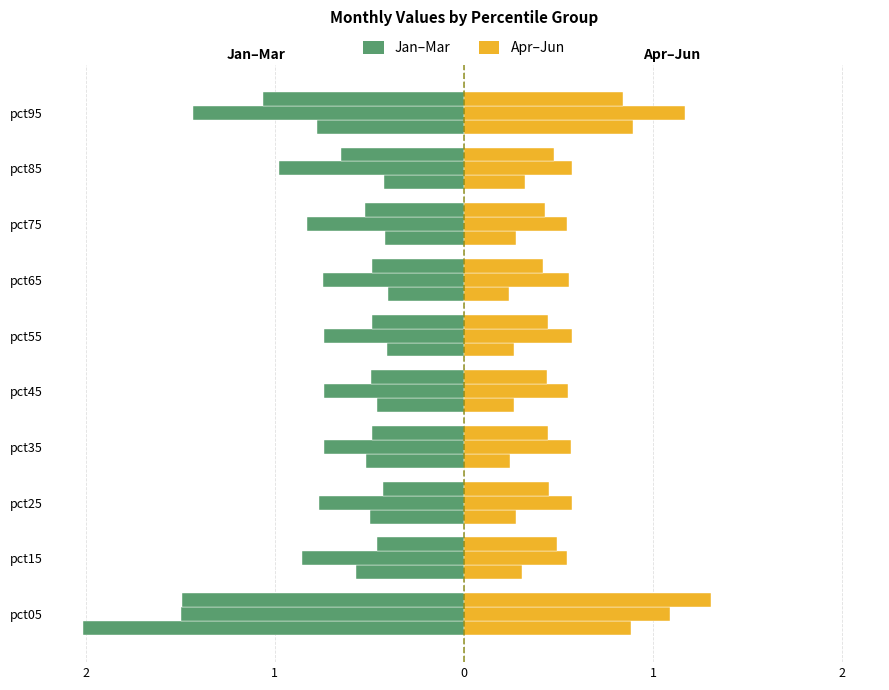

True or false: Apr (Right) has a value of 0.5 at pct55.

False